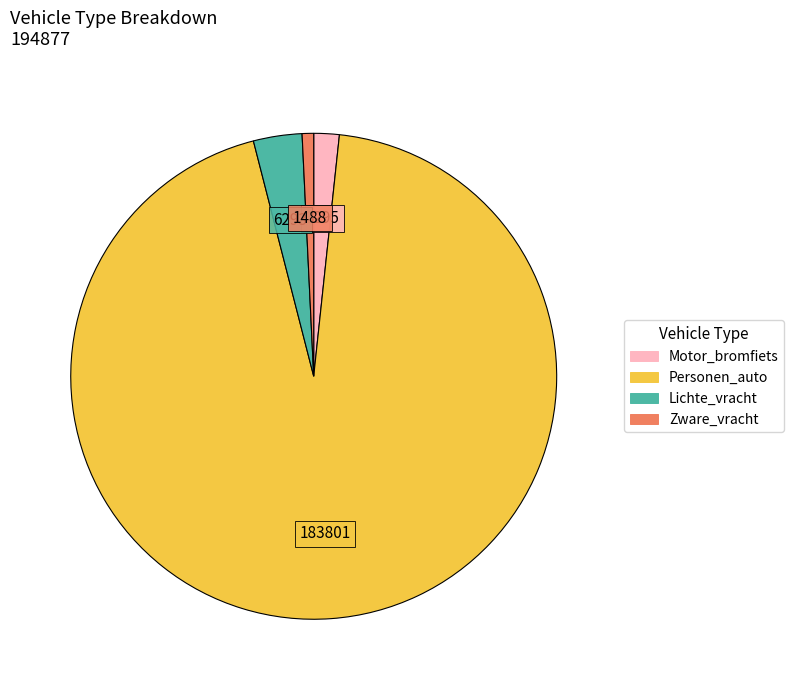

What is the majority slice?

Personen_auto